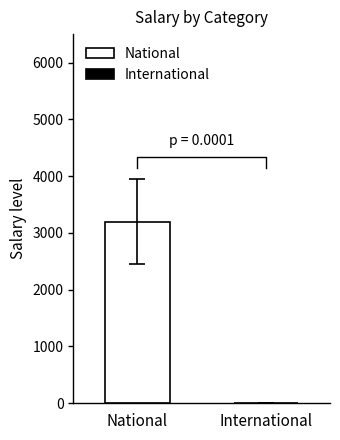

Does the chart contain stacked bars?

No